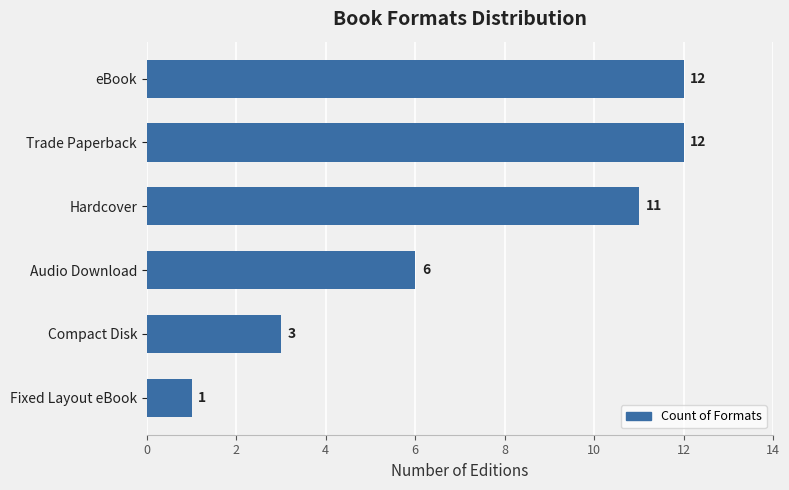

What is the value of the 3rd bar from the top?

11